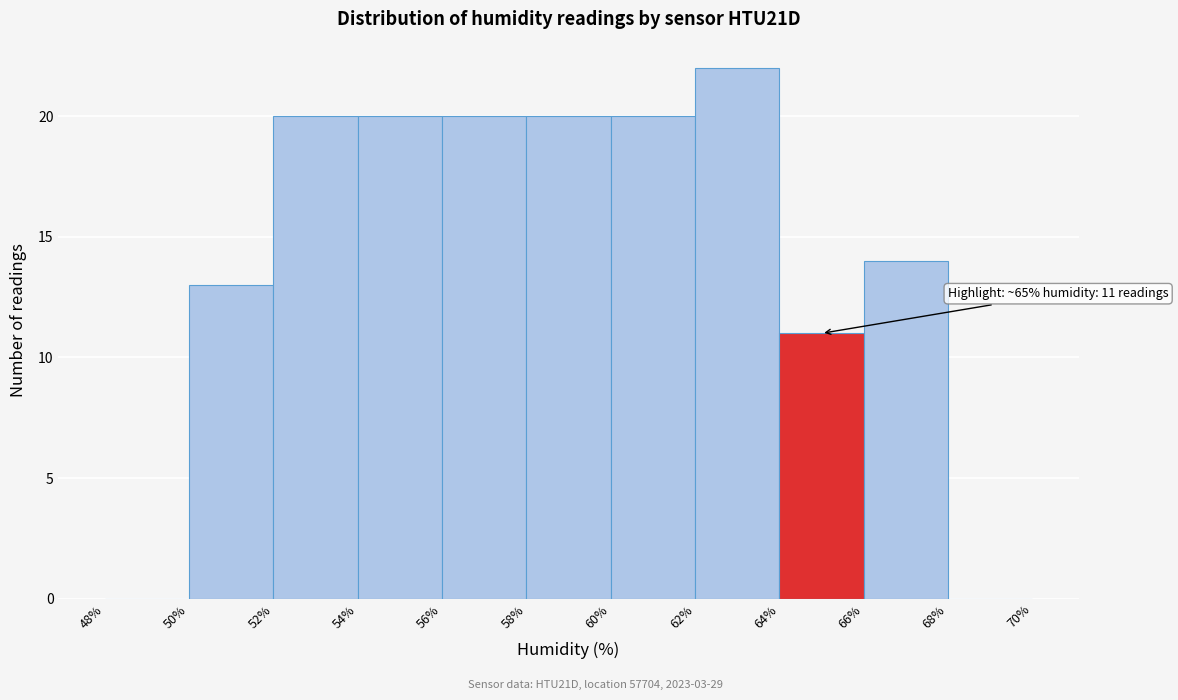

Which range on the x-axis has the tallest bar?

62% to 64%